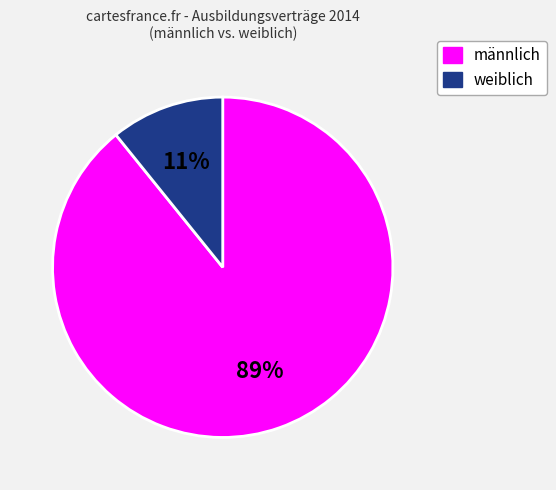

Count the number of slices in the pie.

2